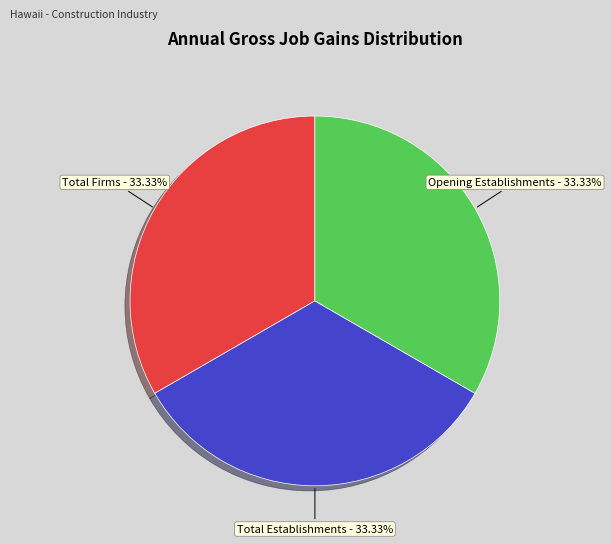

To the nearest percent, what is the average slice percentage?

33%